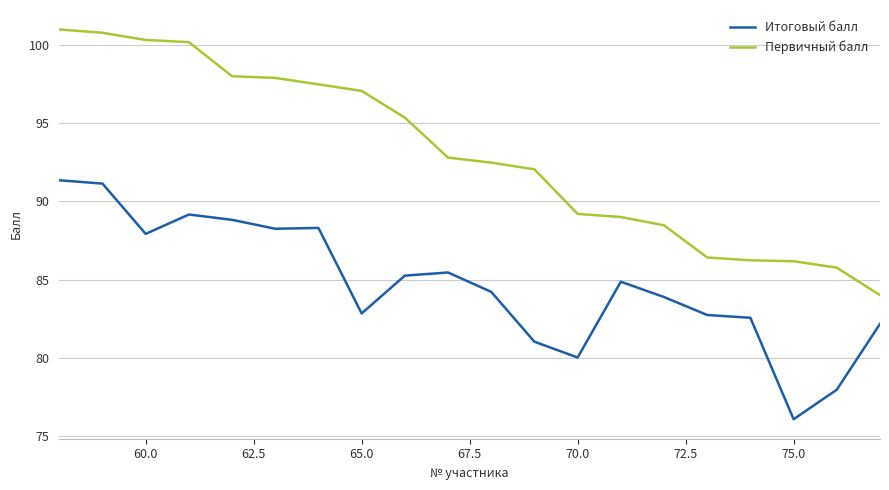

What is the minimum value for Первичный балл?

84.0